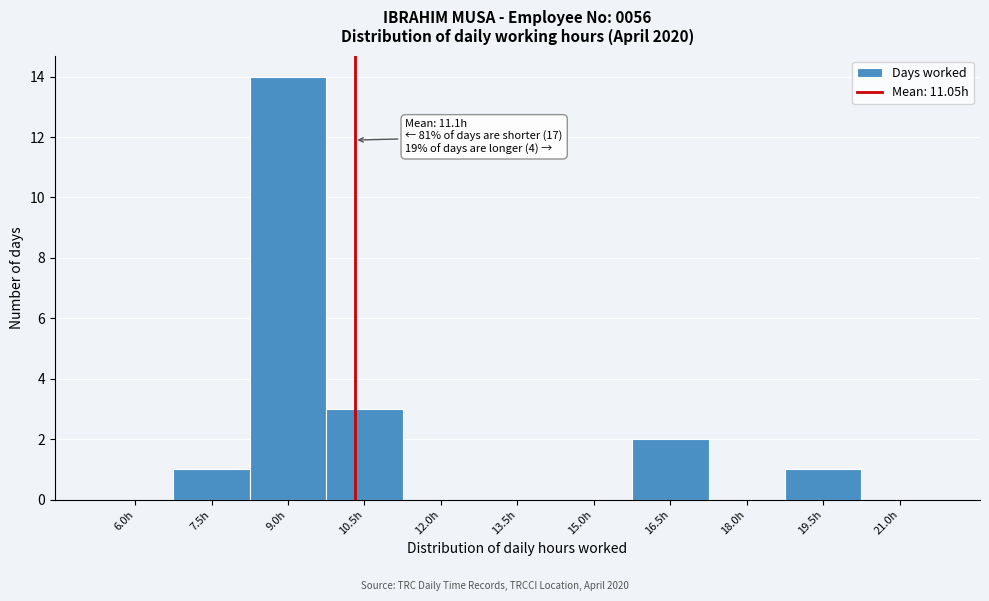

Reading left to right, list all the values displayed in this chart.

6.0h=0	7.5h=1	9.0h=14	10.5h=3	12.0h=0	13.5h=0	15.0h=0	16.5h=2	18.0h=0	19.5h=1	21.0h=0